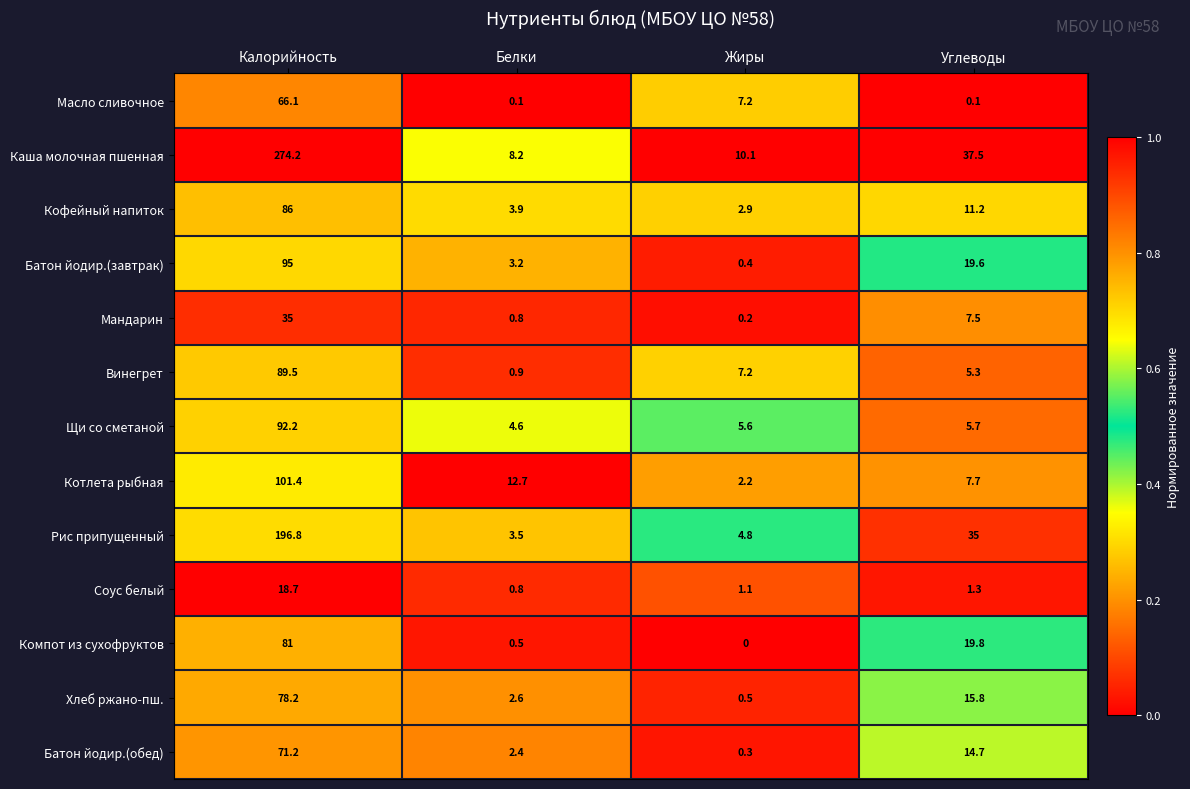

What is the difference between the highest and lowest values at Белки?

12.6